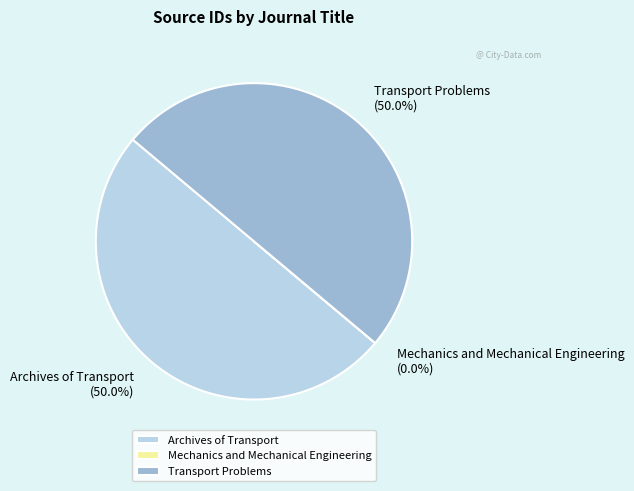

How much of the chart is everything except Archives of Transport?

50.0%